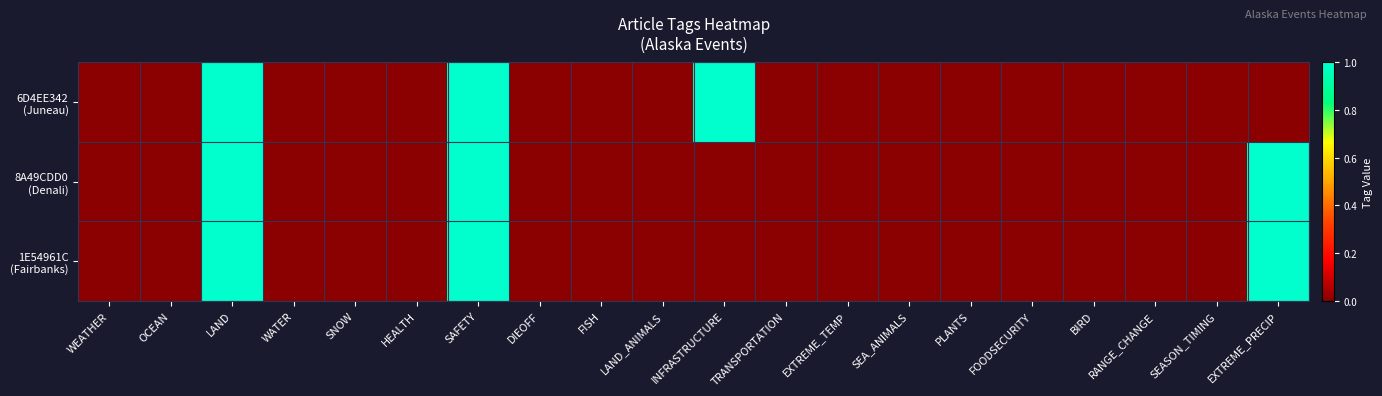

Which series has the widest spread of values?

6D4EE342 (Juneau)